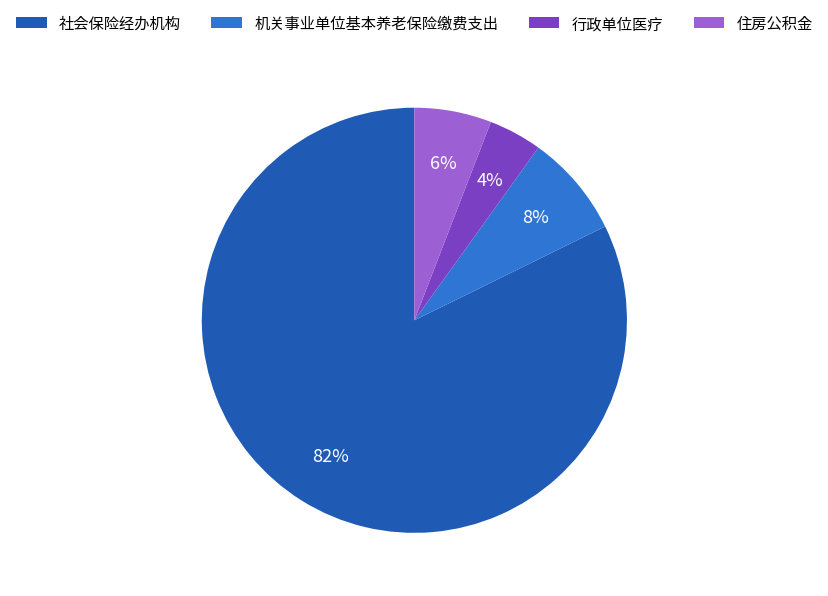

To the nearest percent, what is the difference between the 社会保险经办机构 and 住房公积金 slice percentages?

76%